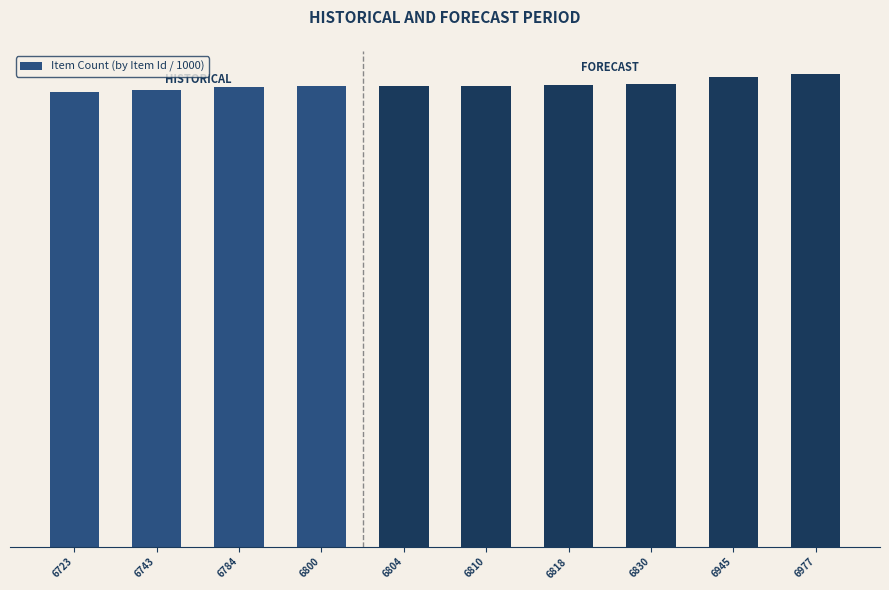

Rank the categories by value from highest to lowest.

6977, 6945, 6830, 6818, 6810, 6804, 6800, 6784, 6743, 6723